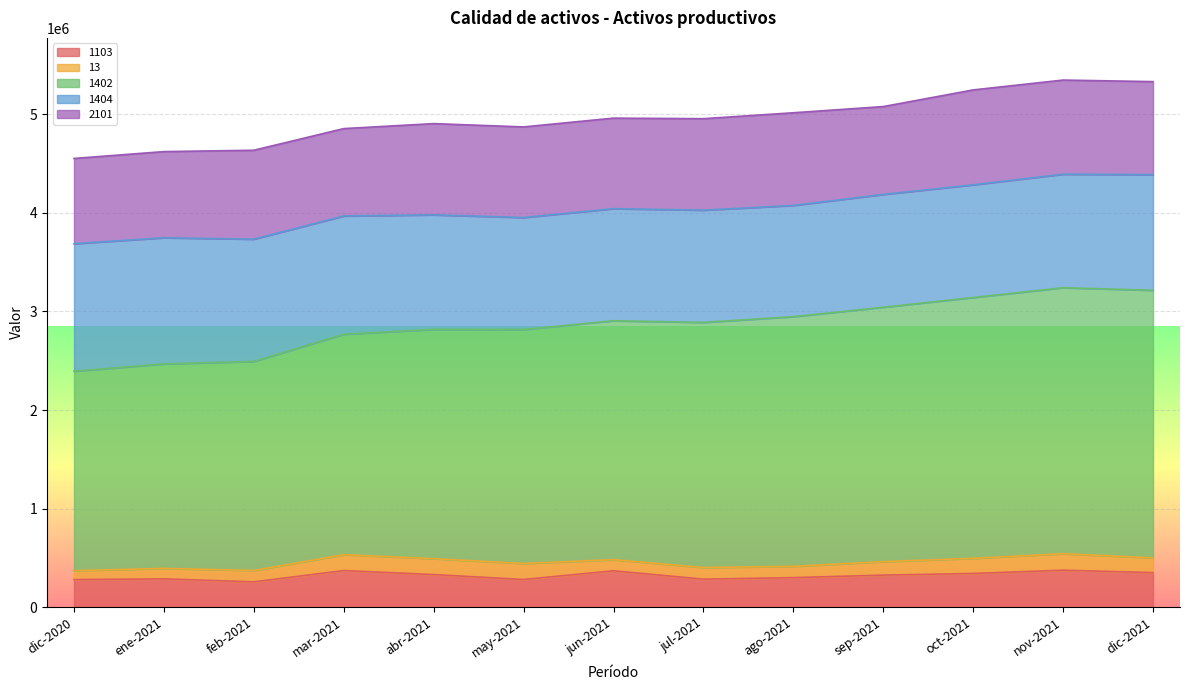

At how many categories does at least one series exceed 1178493?

13